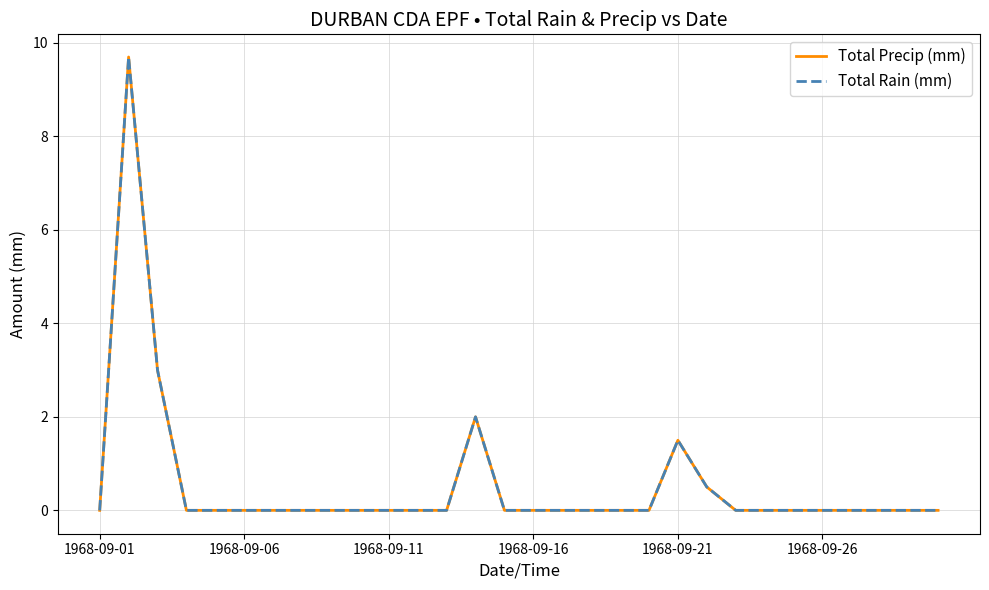

How many interior local peaks does the Total Rain (mm) series have?

3